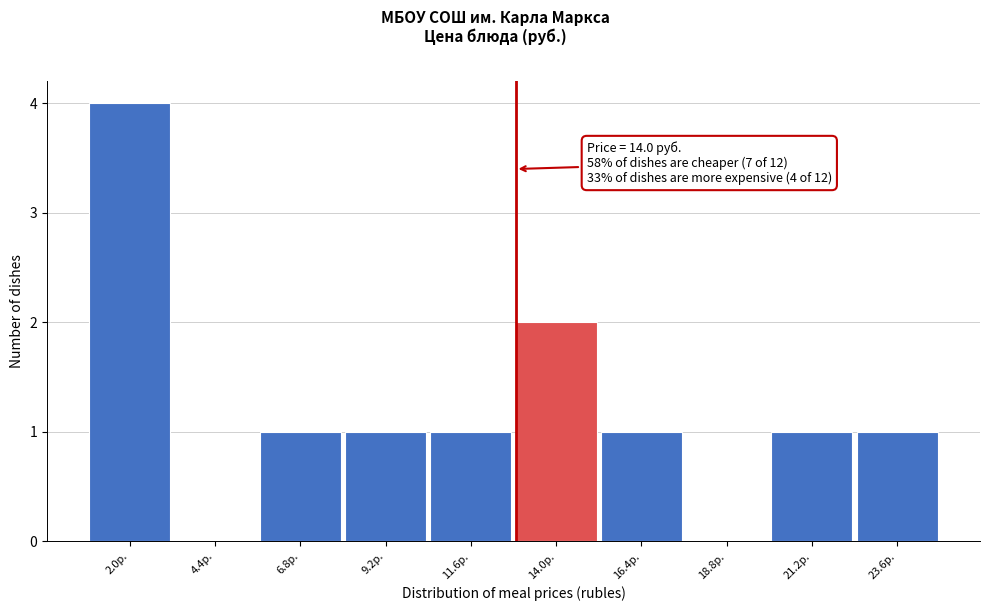

Reading right to left, extract all data points from this chart.

23.6р.=1	21.2р.=1	18.8р.=0	16.4р.=1	14.0р.=2	11.6р.=1	9.2р.=1	6.8р.=1	4.4р.=0	2.0р.=4